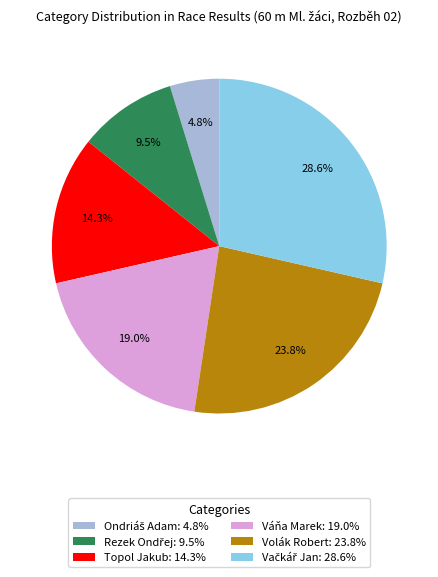

Combined, do Topol Jakub: 14.3% and Váňa Marek: 19.0% account for over 50%?

No